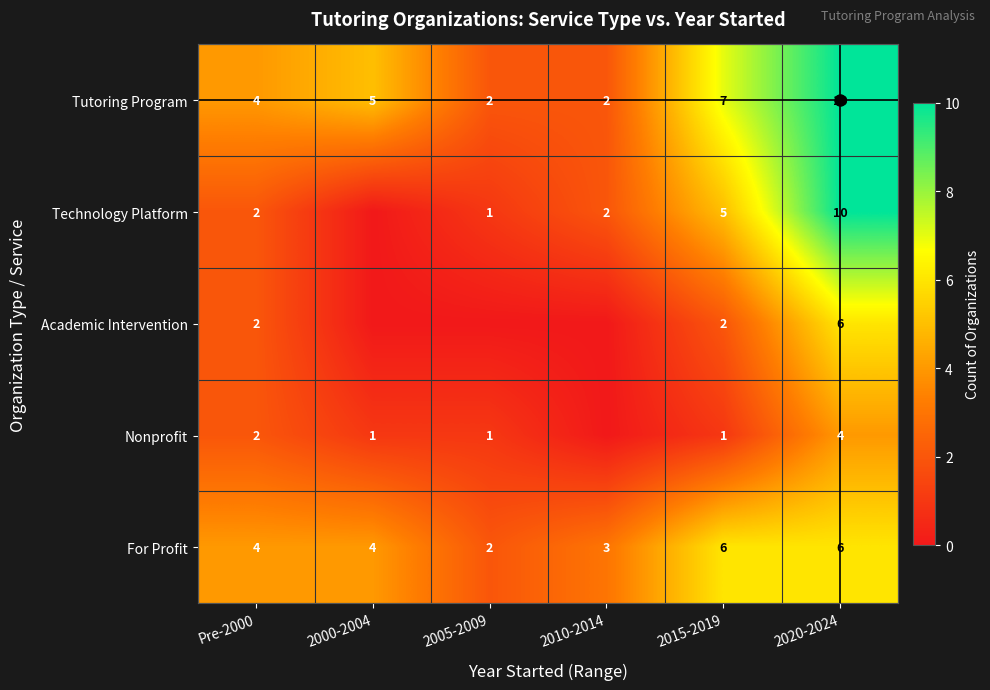

The Technology Platform series shows 2 at 2020-2024. True or false?

False